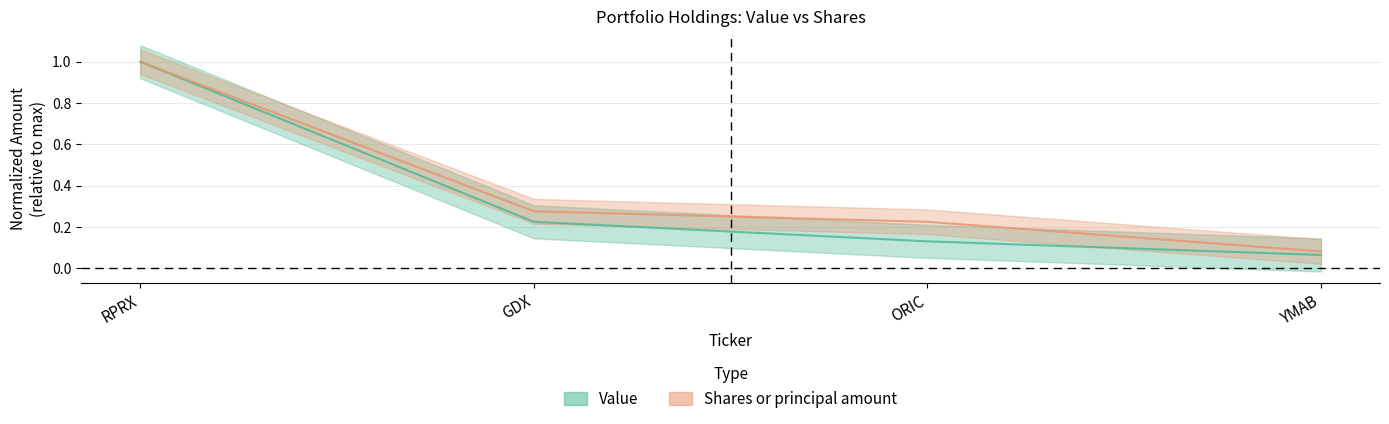

Reading left to right, transcribe all the data shown in this chart.

Value: RPRX=1.0	GDX=0.2	ORIC=0.1	YMAB=0.1
Shares or principal amount: RPRX=1.0	GDX=0.3	ORIC=0.2	YMAB=0.1